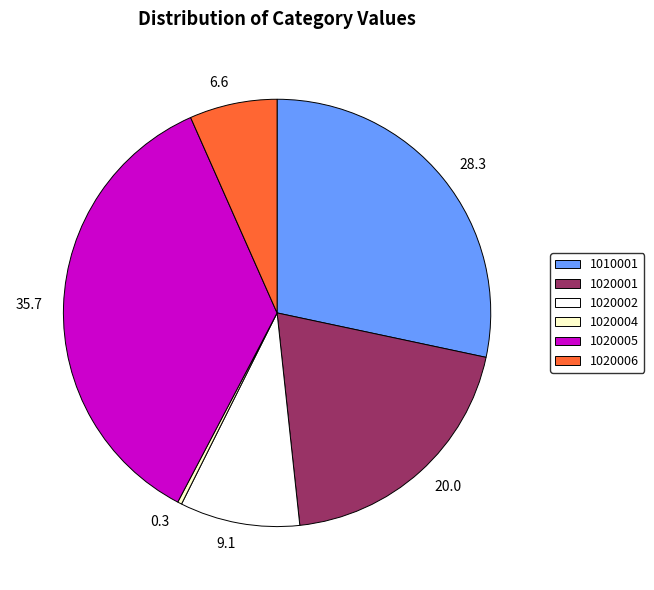

Do 20.0 and 9.1 together represent more than half of the pie?

No